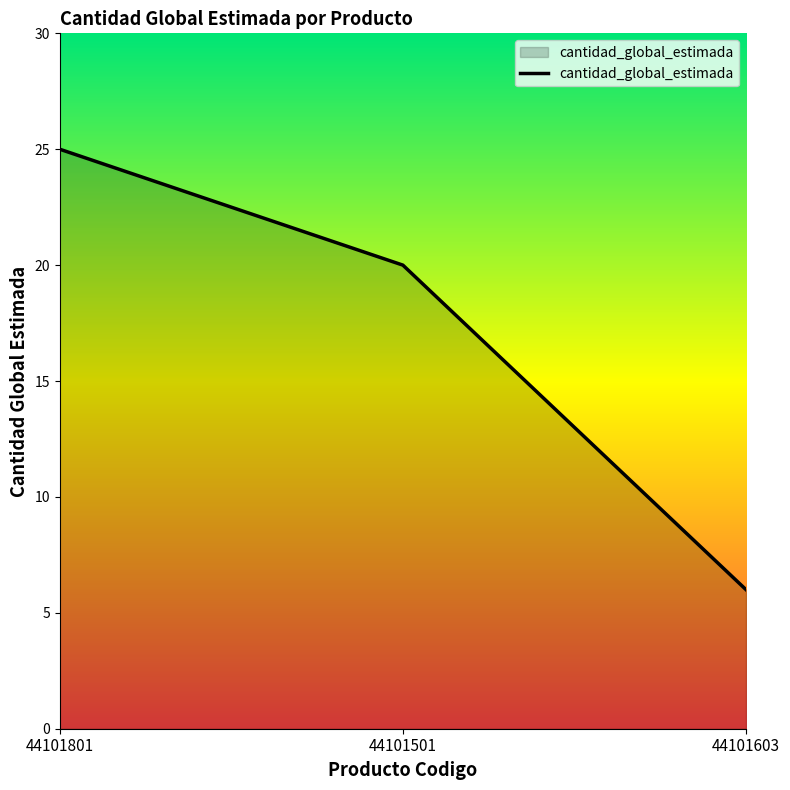

Reading left to right, transcribe all the data shown in this chart.

44101801=25	44101501=20	44101603=6